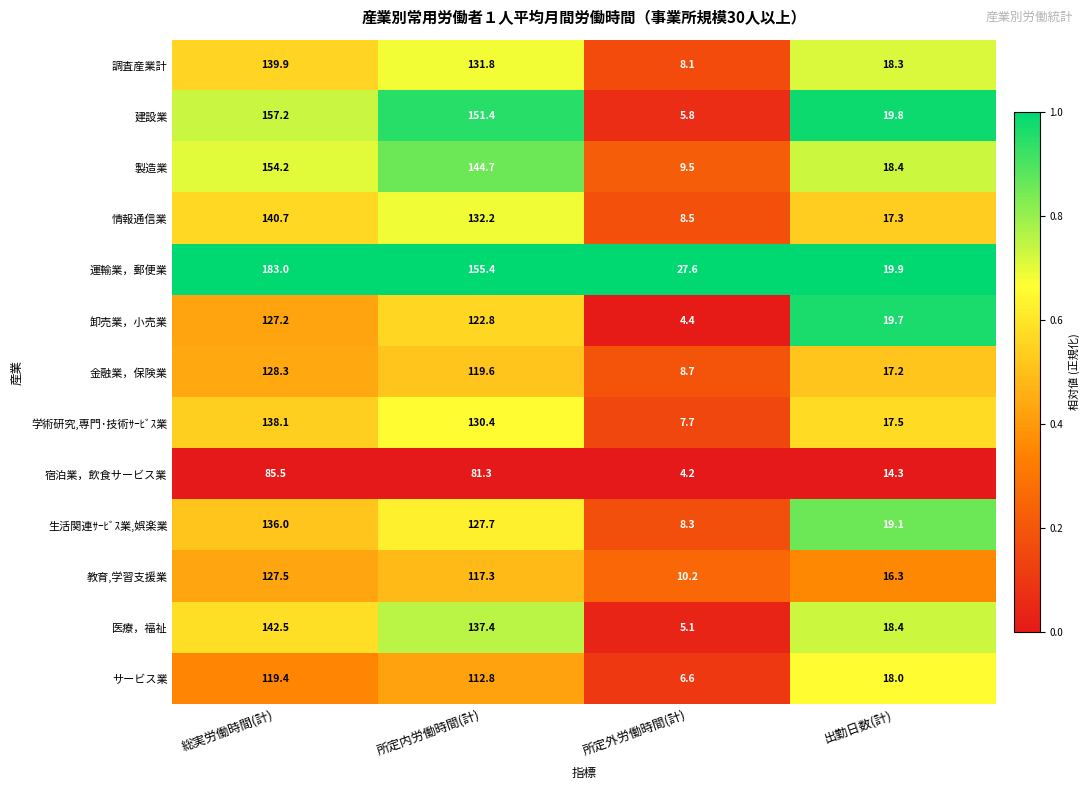

What is the difference between the 学術研究,専門･技術ｻｰﾋﾞｽ業 values at 総実労働時間(計) and 所定内労働時間(計)?

7.7